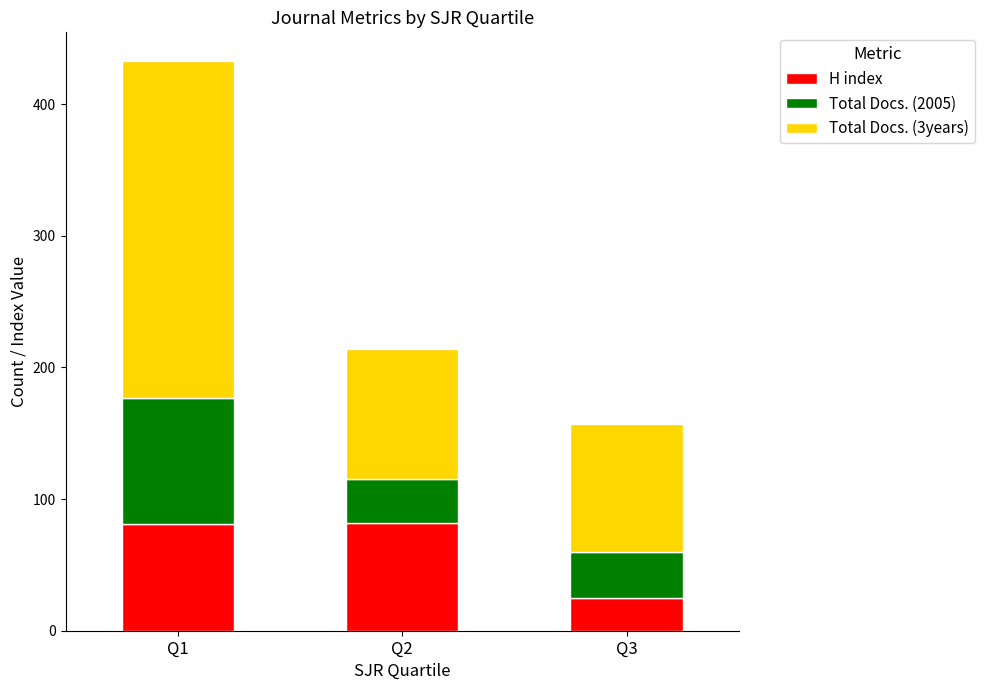

What is the total value across all series at Q2?

214